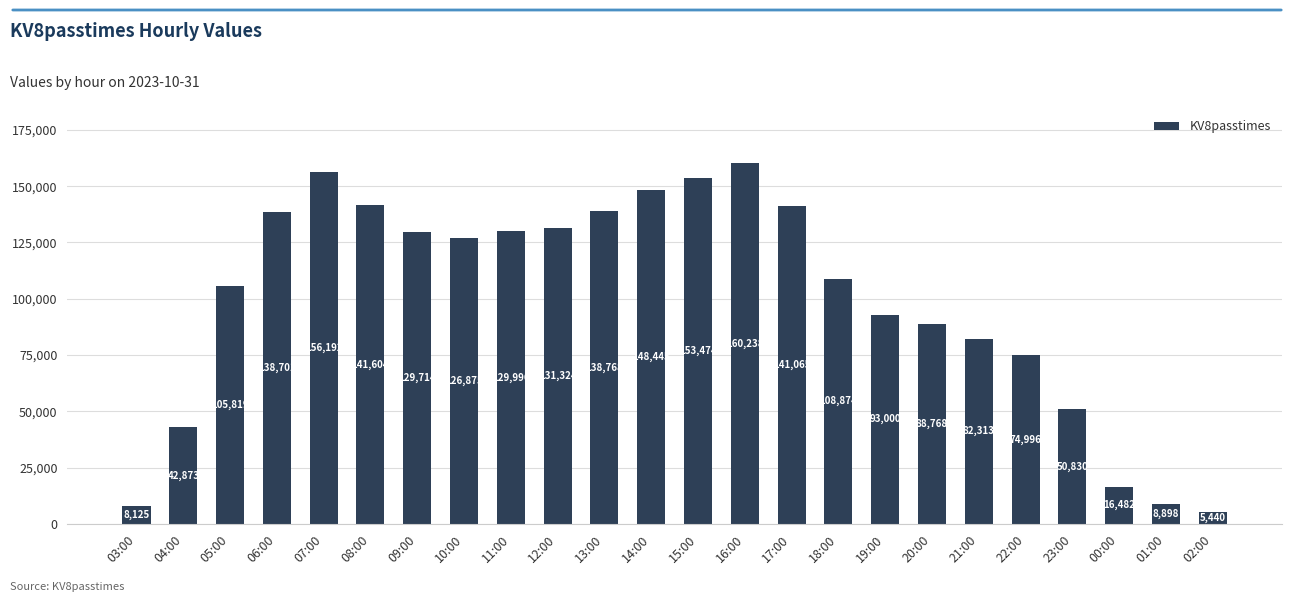

Reading left to right, extract all data points from this chart.

03:00=8125	04:00=42873	05:00=105819	06:00=138701	07:00=156192	08:00=141604	09:00=129714	10:00=126875	11:00=129996	12:00=131324	13:00=138768	14:00=148445	15:00=153474	16:00=160238	17:00=141065	18:00=108874	19:00=93000	20:00=88768	21:00=82313	22:00=74996	23:00=50830	00:00=16482	01:00=8898	02:00=5440